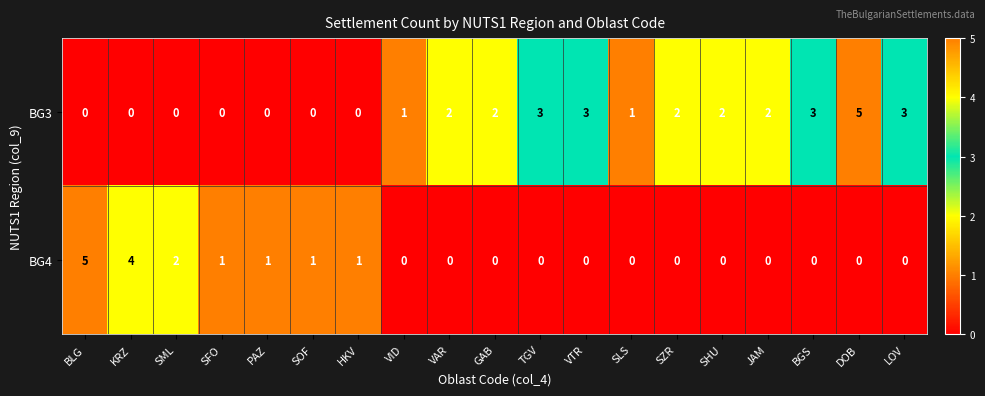

Is the value of BG4 at SFO greater than the value of BG3 at BGS?

No